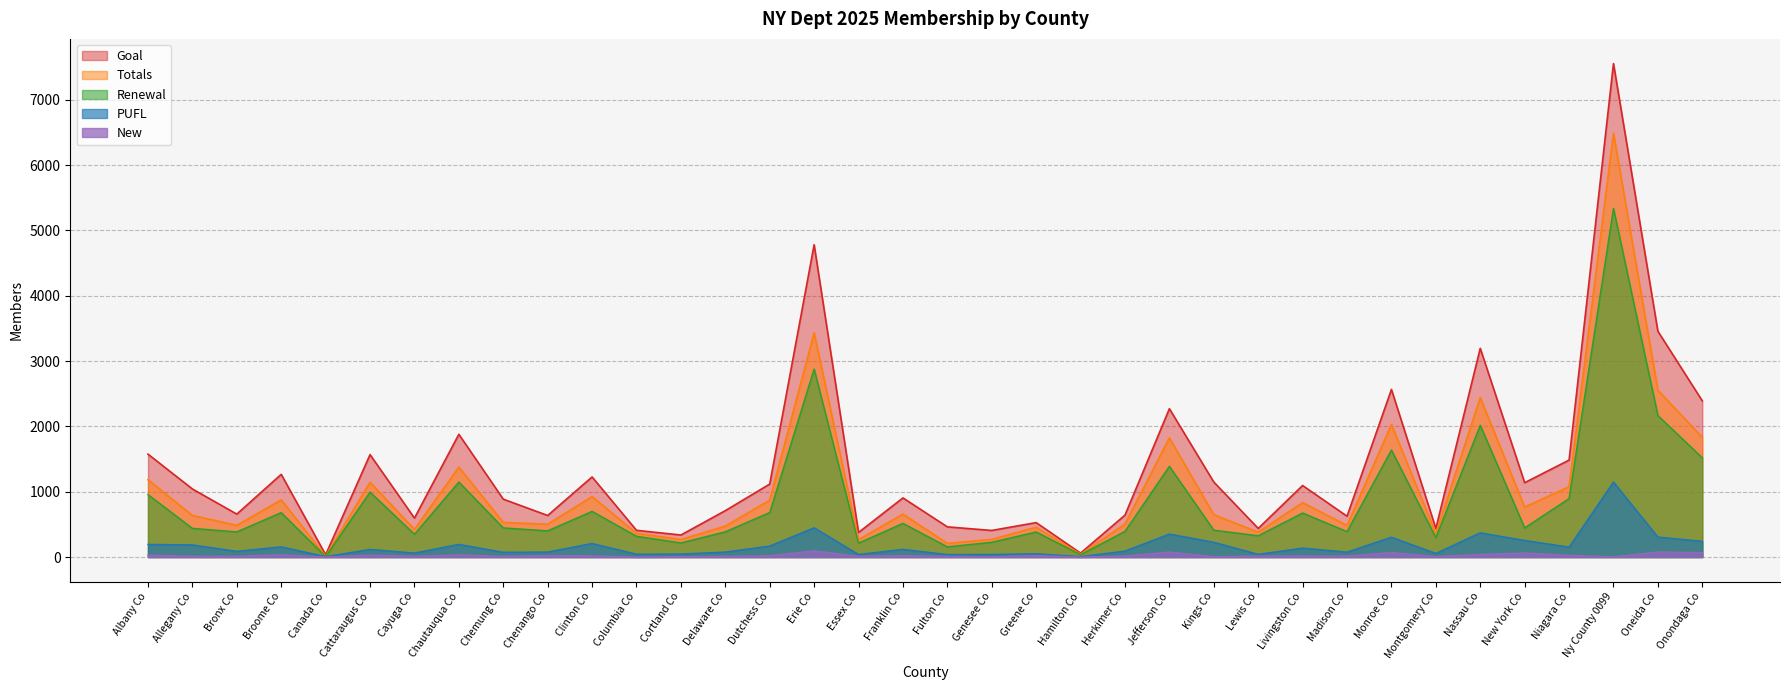

At which category is the sum across all series the highest?

Ny County 0099